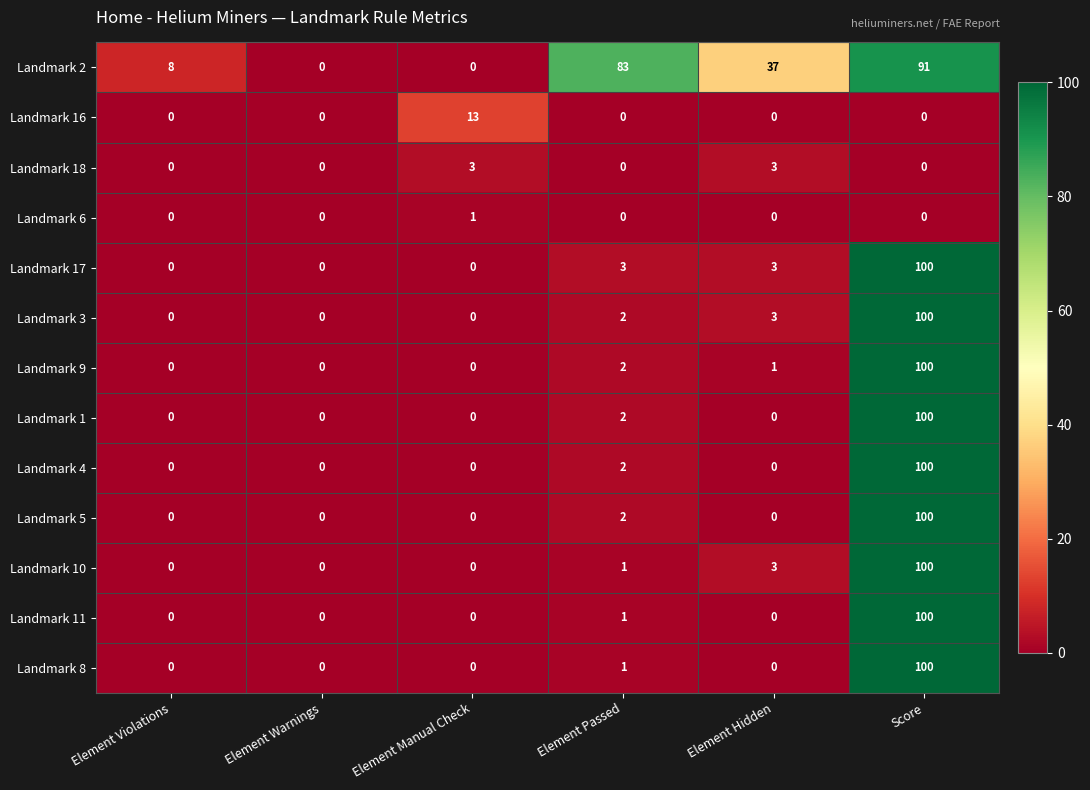

Which label corresponds to the largest value in the chart?

Score